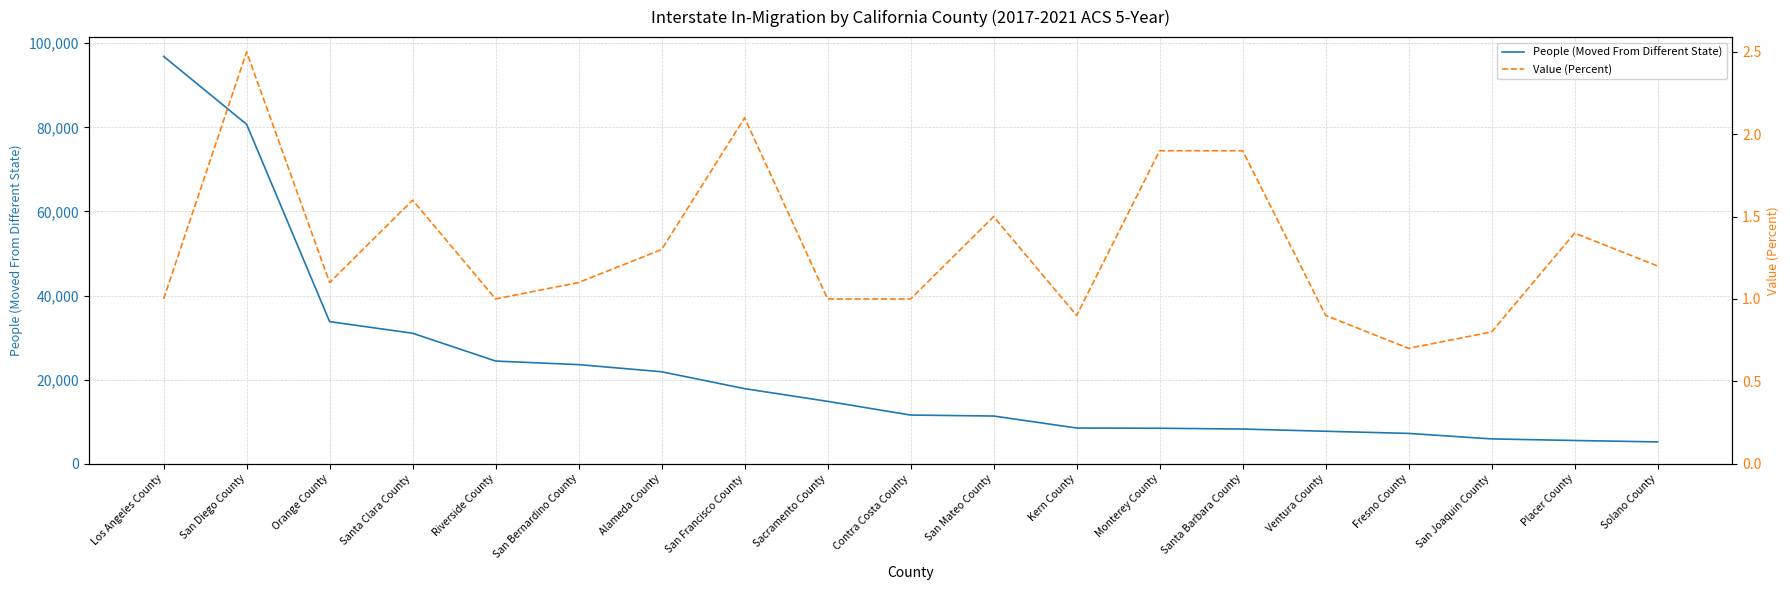

Between Sacramento County and Ventura County, which series saw the biggest shift?

People (Moved From Different State)